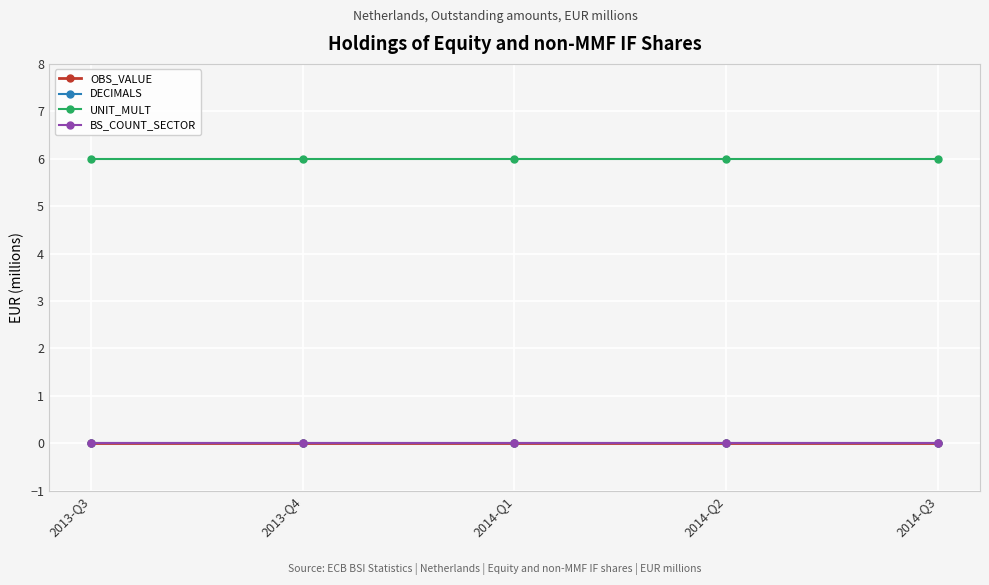

Which series changed the most between 2014-Q1 and 2014-Q3?

OBS_VALUE